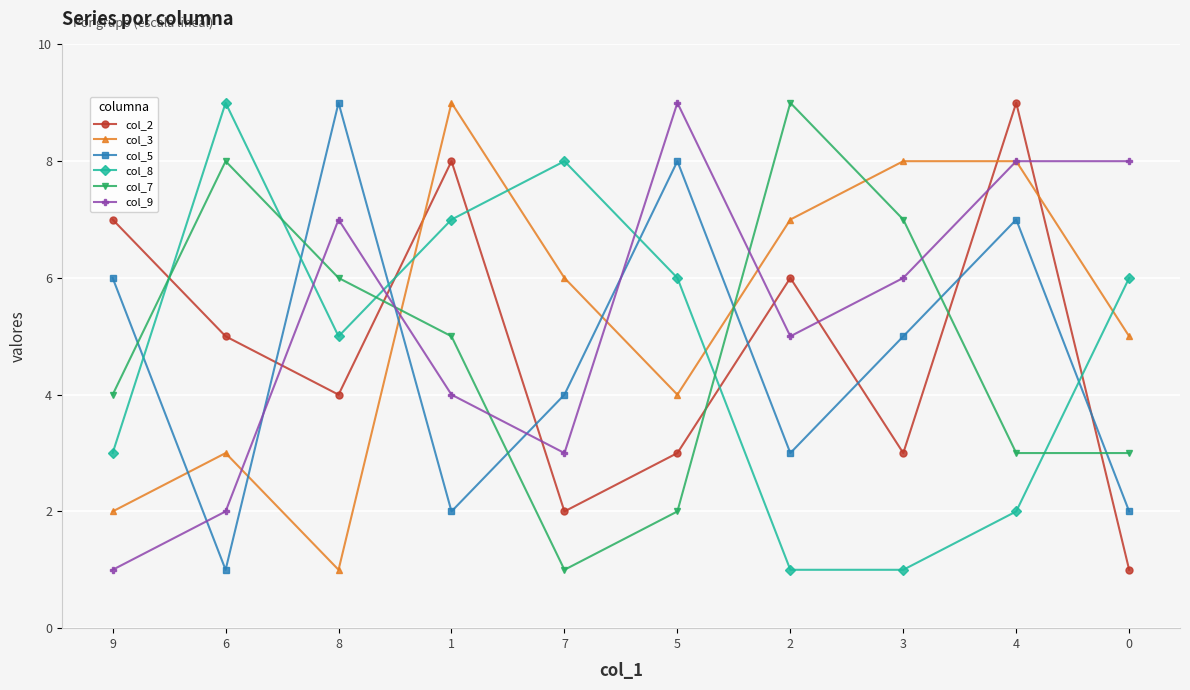

The value of col_9 at 2 is 3. True or false?

False